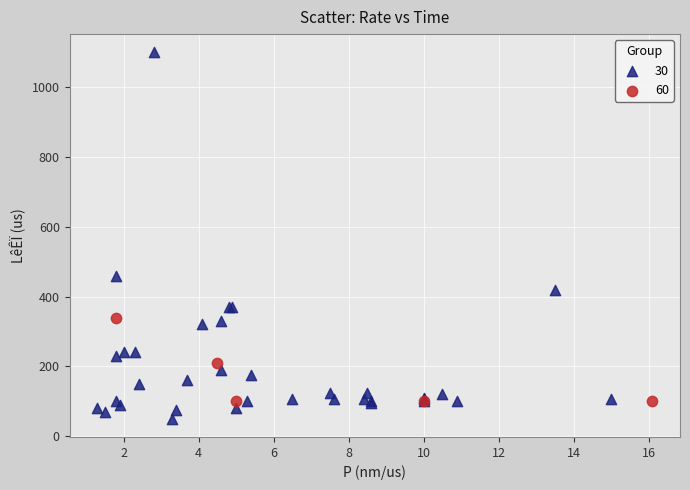

Which series has the largest Y range (max minus min)?

30